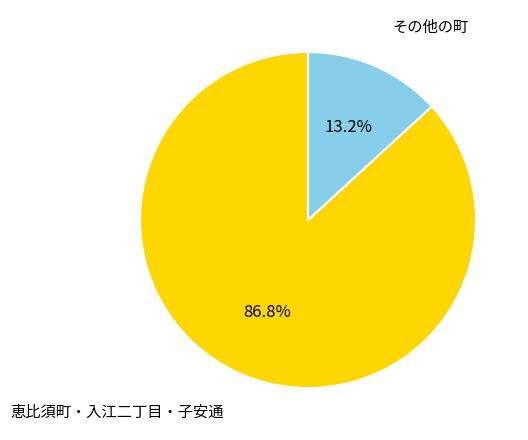

Which slice is the smallest?

その他の町